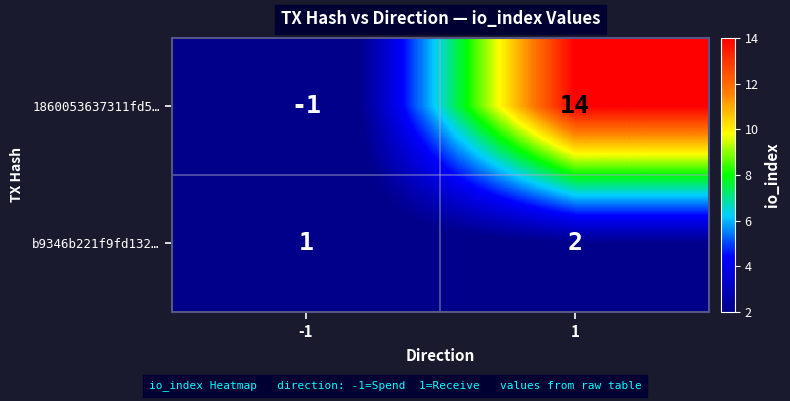

What is the approximate value of 1860053637311fd5… at 1?

14